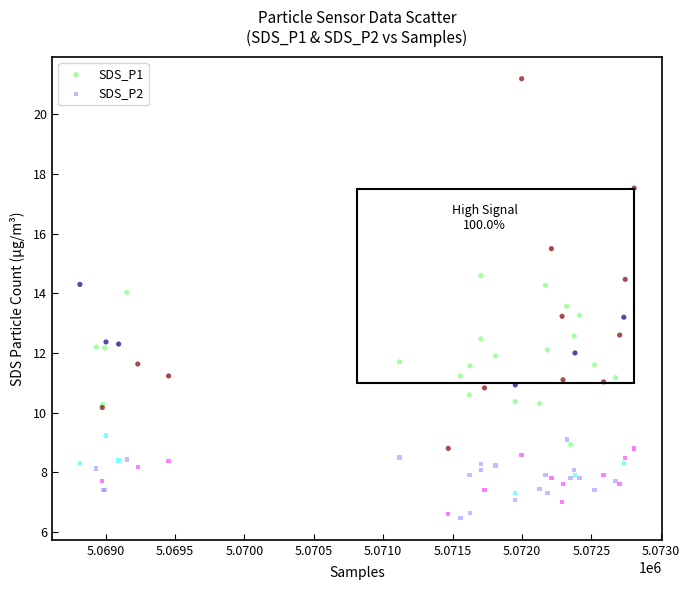

Which series has the largest Y range (max minus min)?

SDS_P1